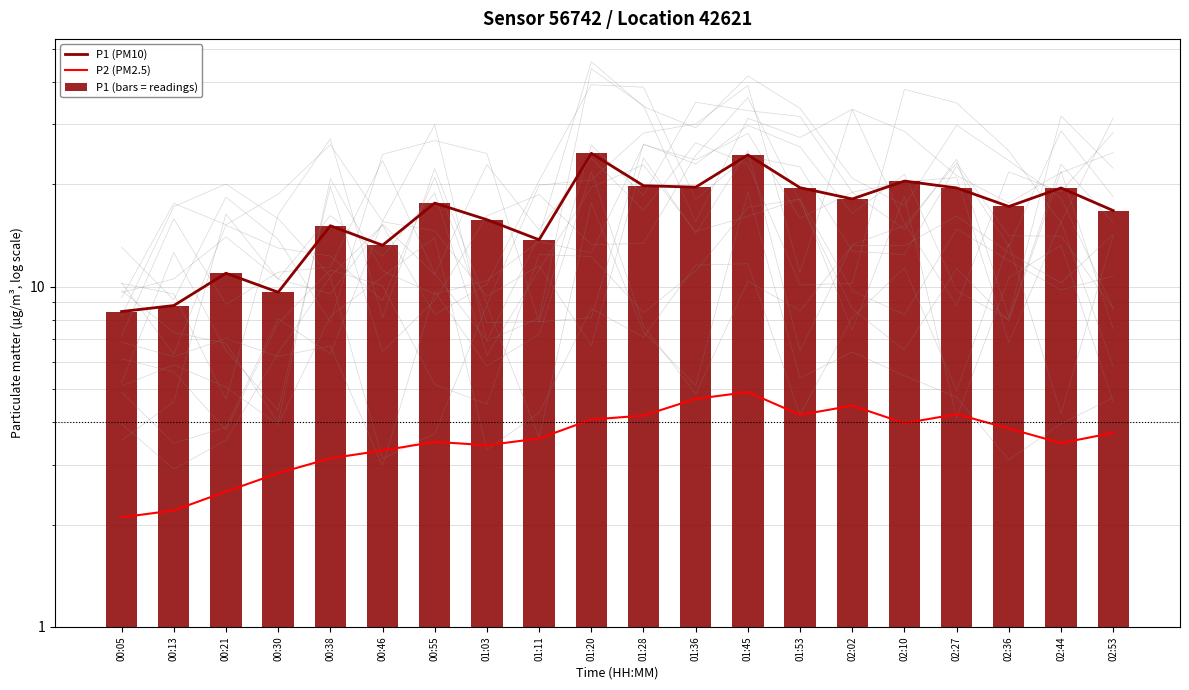

Which series changed the most between 01:36 and 02:53?

P1 (PM10)